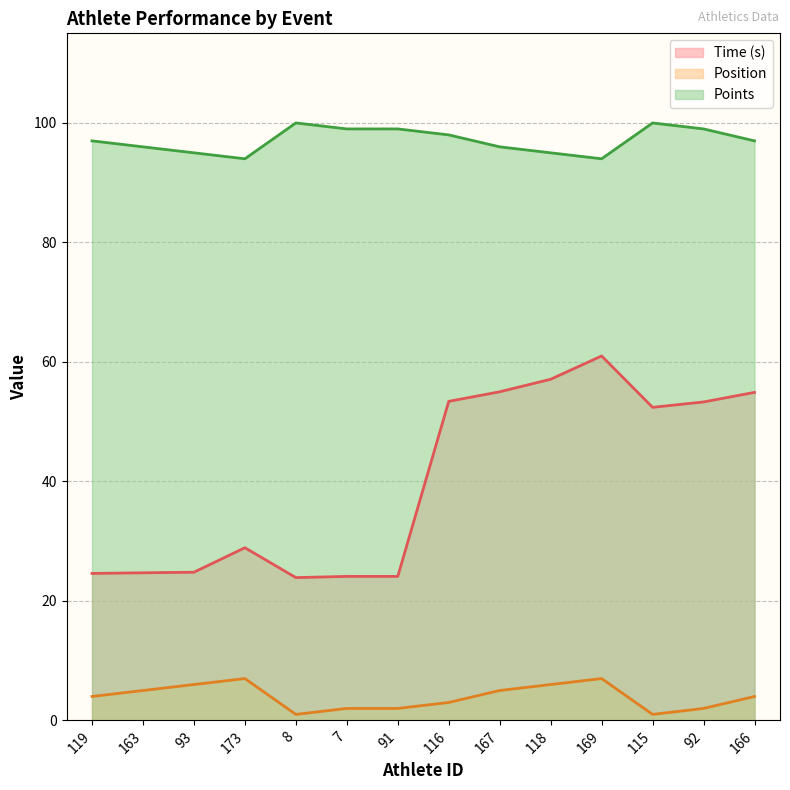

Rank the series by their average value, from highest to lowest.

Points, Time (s), Position